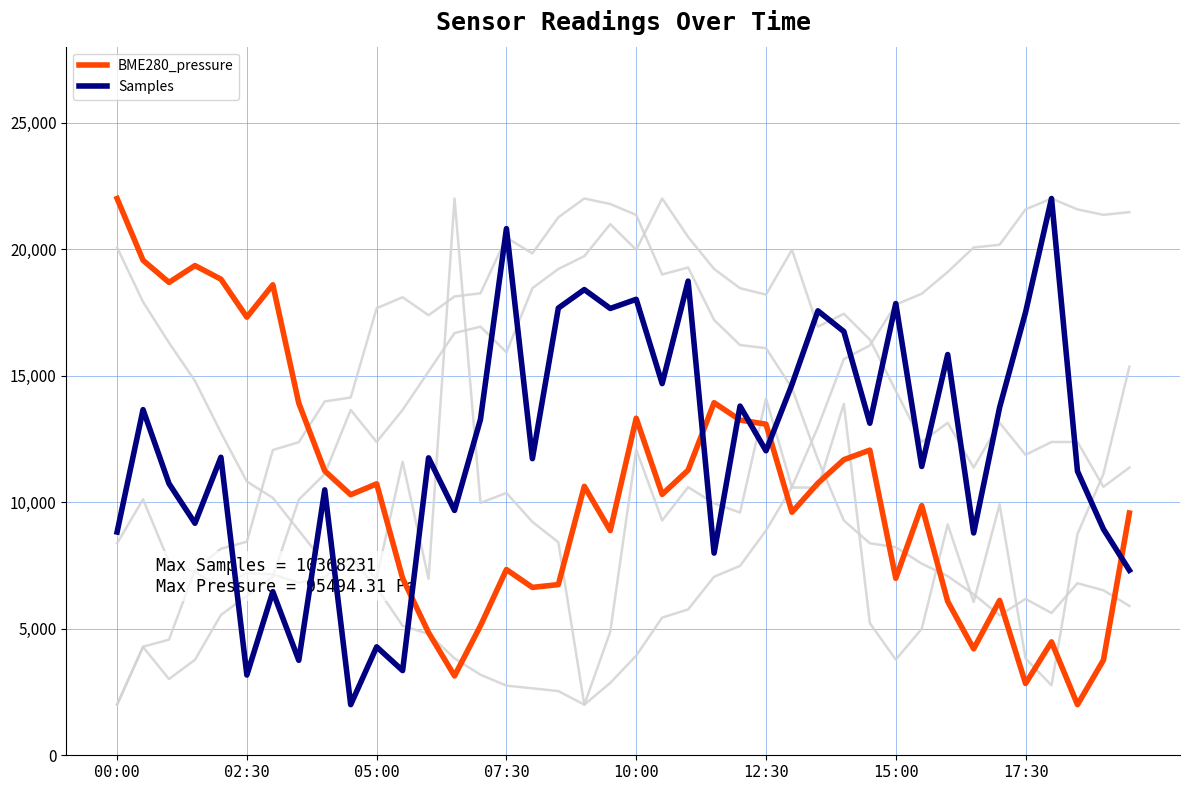

Does the chart have visible grid lines?

Yes